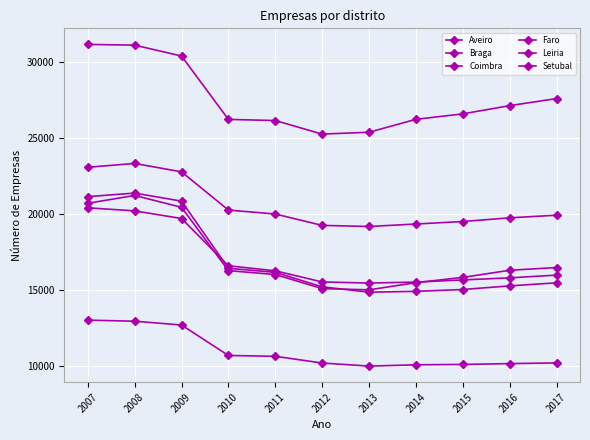

What is the value of the Aveiro point at the 3rd from the left?

22781